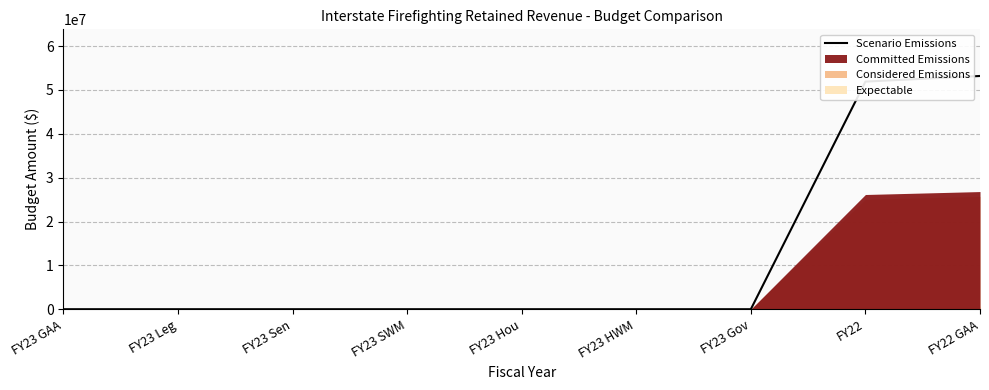

What is the greatest value displayed?

53195877